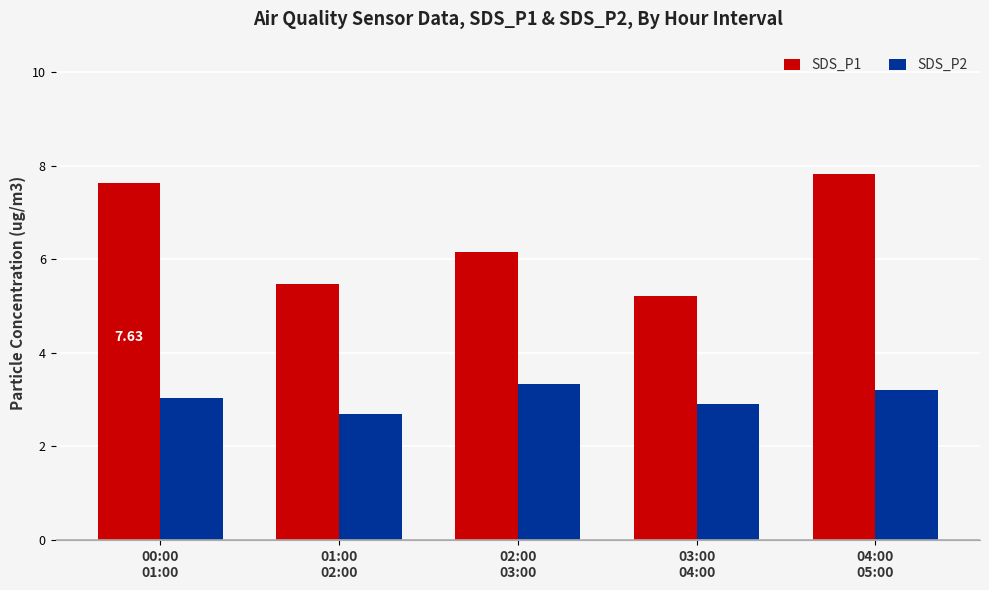

What is the value of the SDS_P1 bar at the 3rd from the left?

6.2